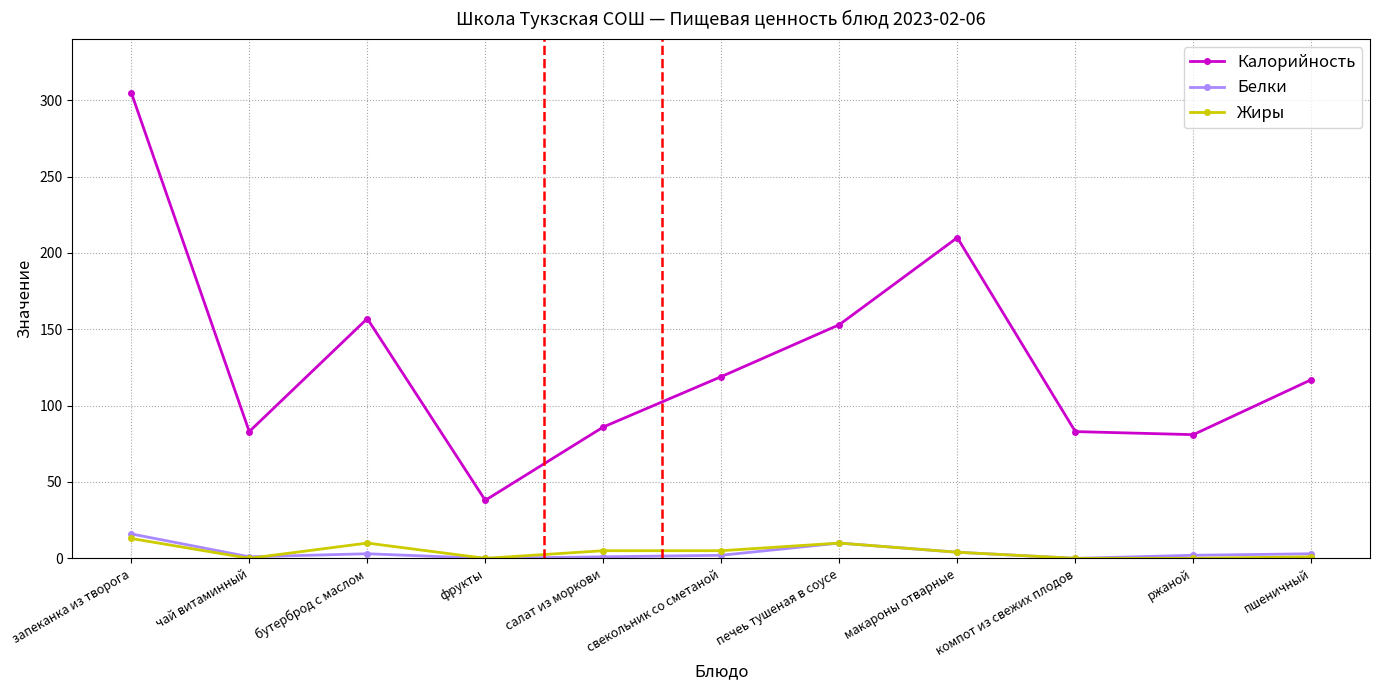

What is the average value of the Белки series?

4